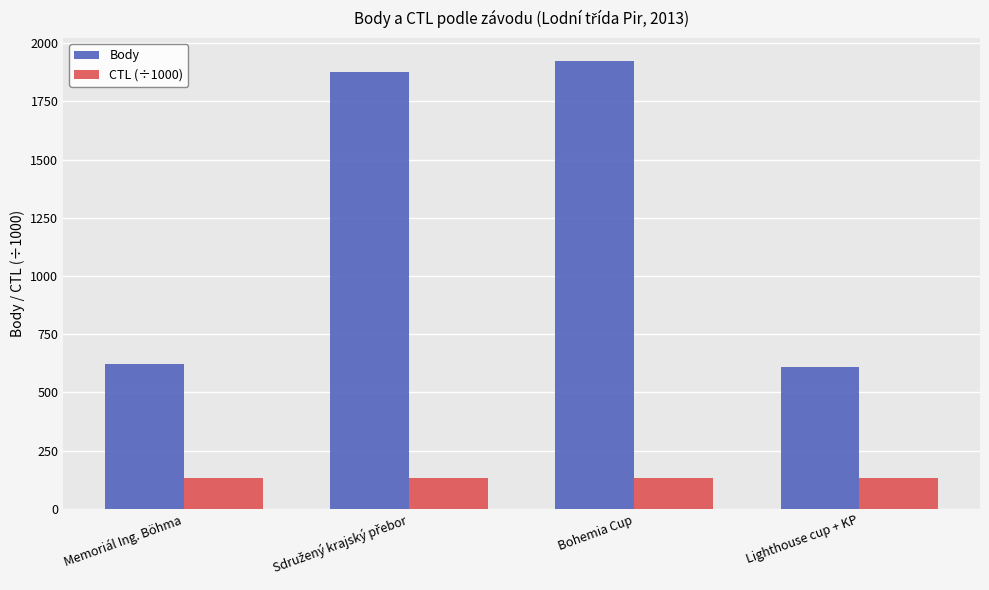

Reading right to left, what are all the values shown in this chart?

Body: 610.0	1925.0	1876.0	624.0
CTL (÷1000): 131.7	131.7	131.7	131.7